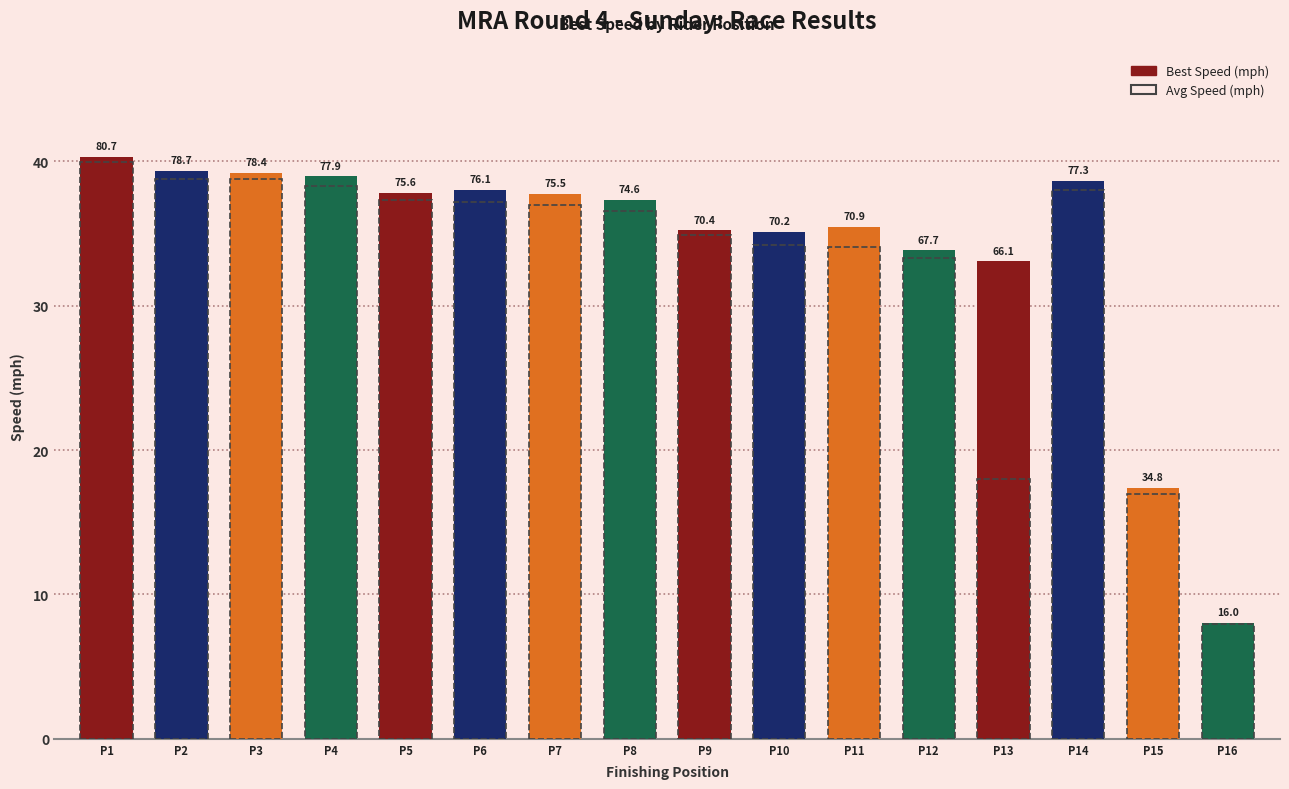

What is the total value across all series at P9?

140.2